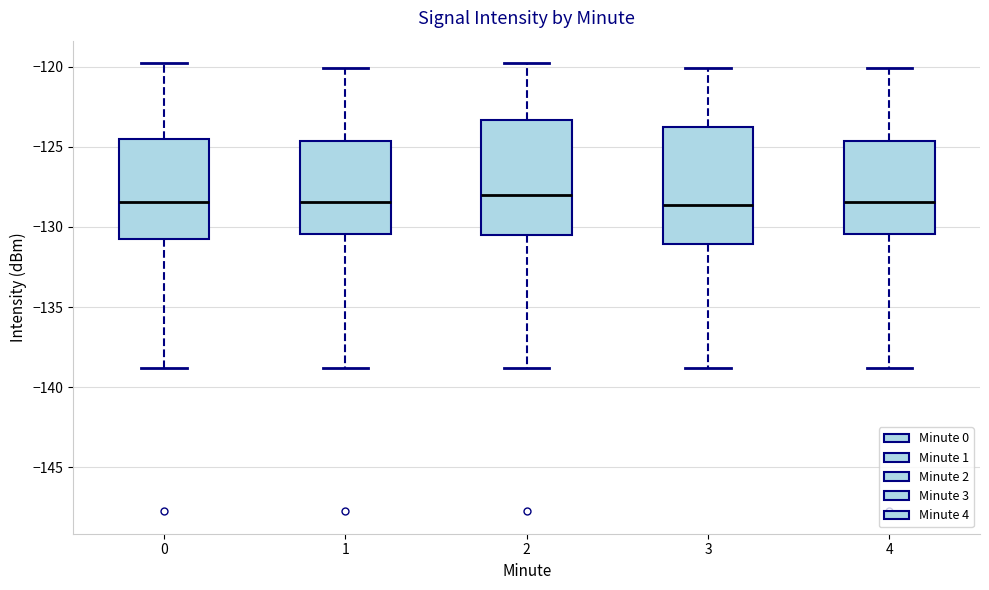

Where is the lower edge of the box at x = 3 on the y-axis? The values are not printed on the chart, so give them approximately, as read against the axis.

-131.0